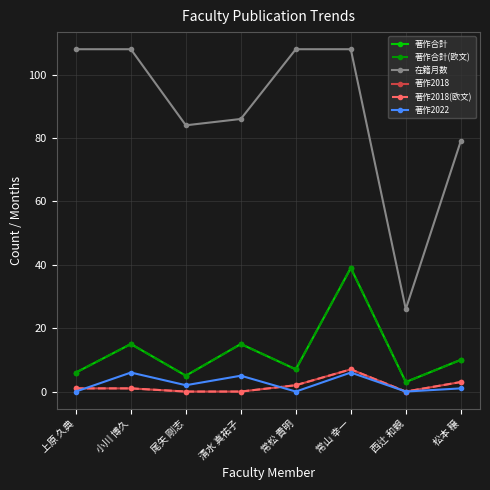

Does the chart have visible grid lines?

Yes